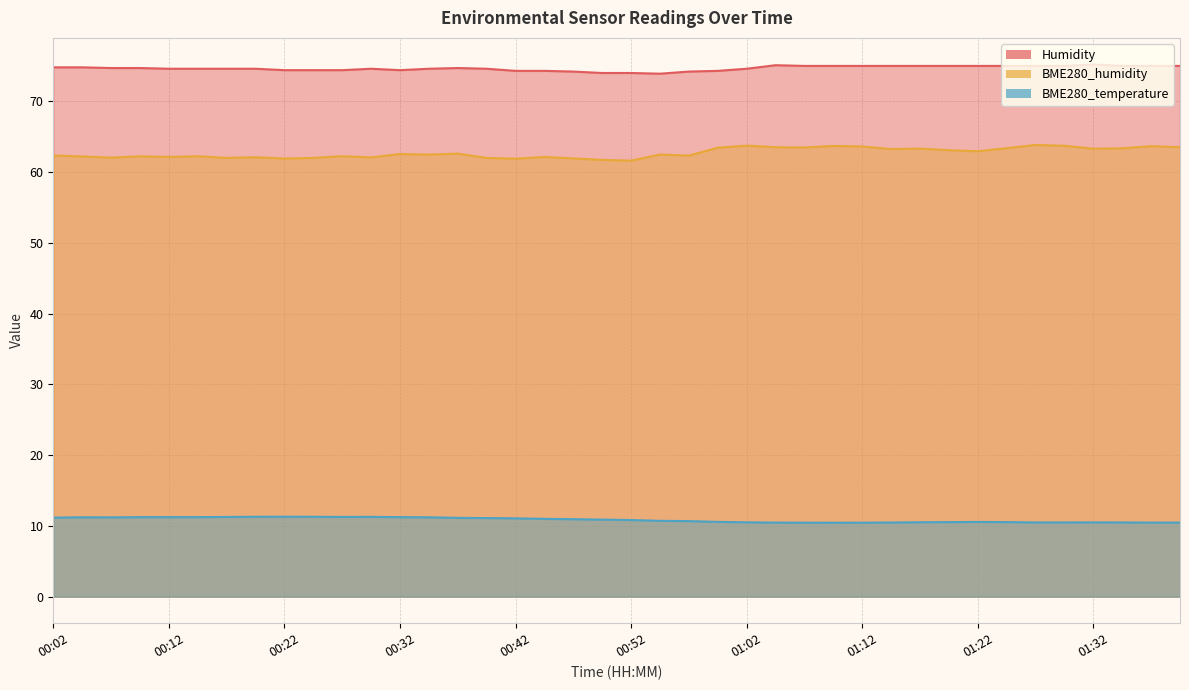

How many interior local valleys does the Humidity series have?

2